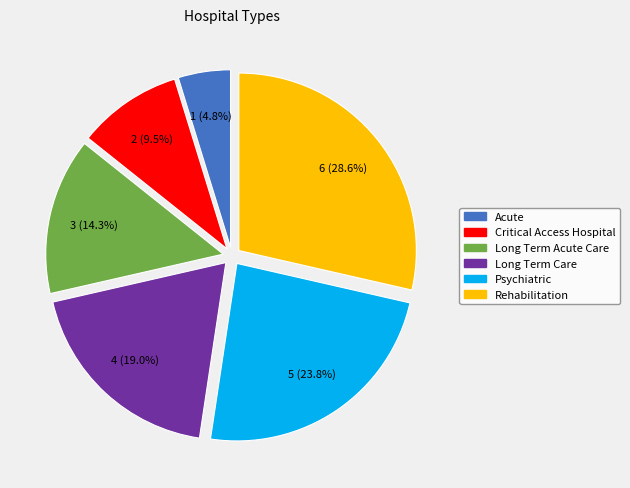

How many segments does this pie chart have?

6